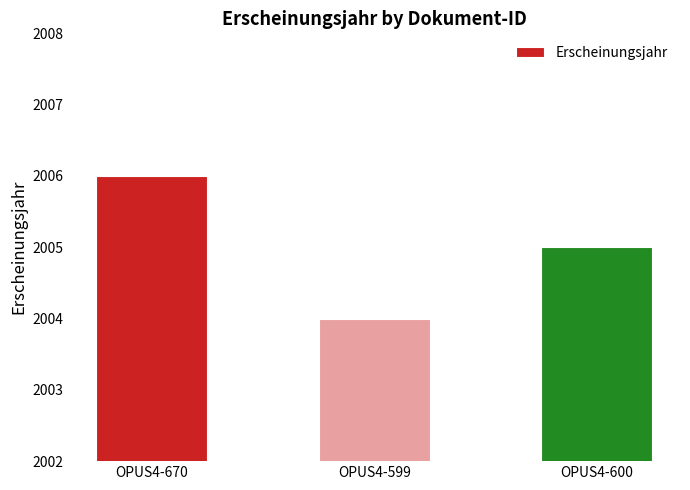

Reading left to right, what are all the values shown in this chart?

OPUS4-670=2006	OPUS4-599=2004	OPUS4-600=2005